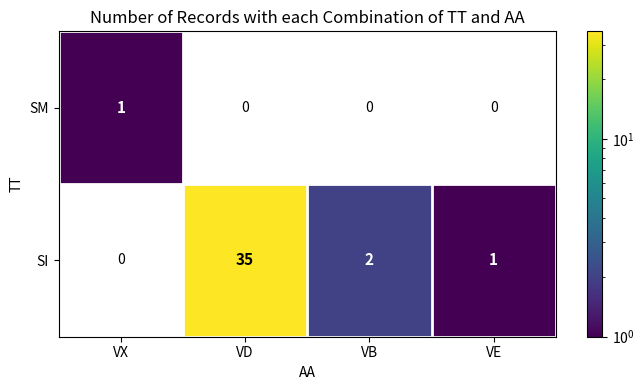

Is it true that SI equals 2 at VB?

True